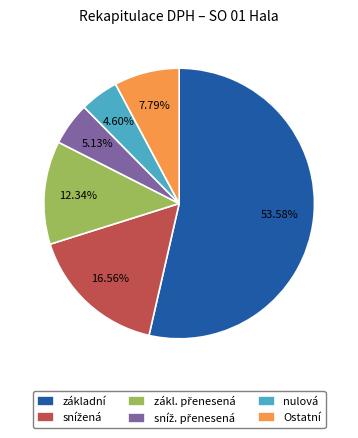

What is the smallest slice in the pie chart?

nulová